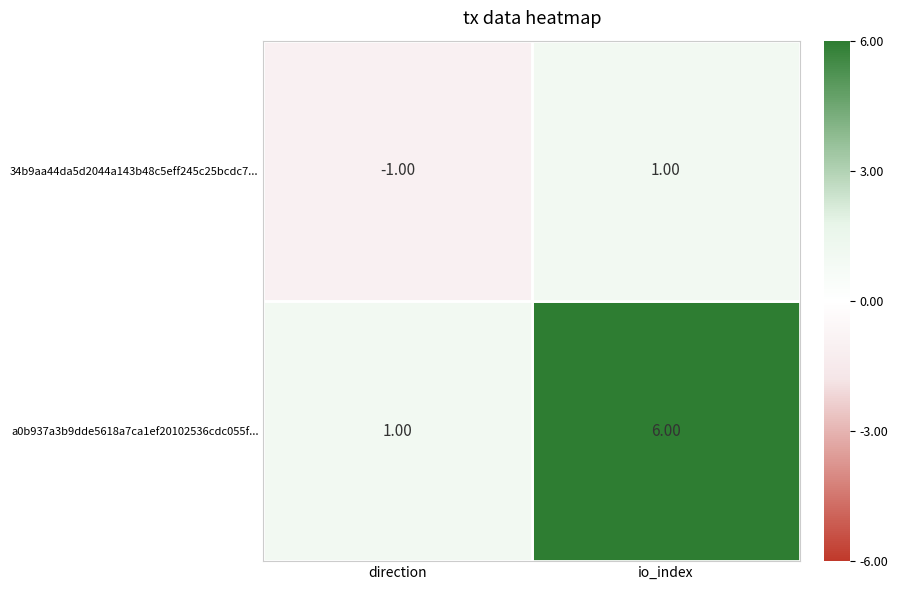

Where is 34b9aa44da5d2044a143b48c5eff245c25bcdc7... nearest to the value 0?

direction